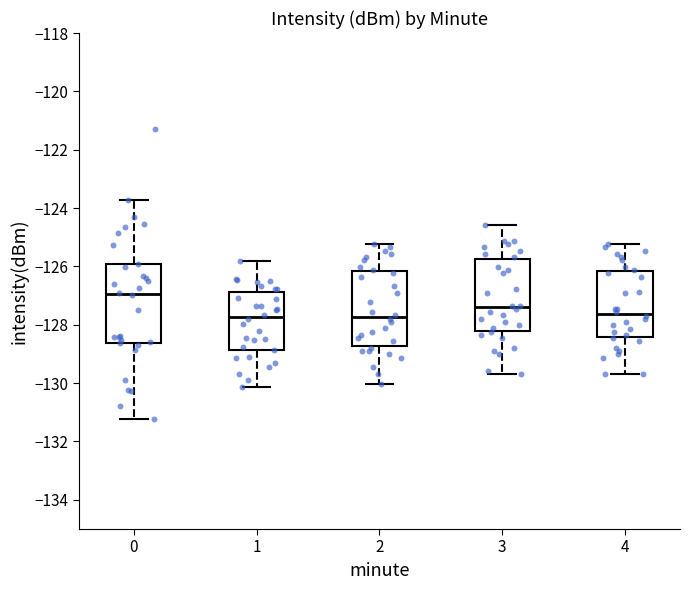

Reading left to right, transcribe this box plot: for each box, give where its median line is, the range the box spans, and where its two whiskers end, as read against the y-axis. The values are not printed on the chart, so give them approximately, as read against the axis.

0: median -127.0, box -128.6 to -126.0, whiskers -131.2 to -123.8
1: median -127.8, box -128.8 to -126.8, whiskers -130.2 to -125.8
2: median -127.8, box -128.8 to -126.2, whiskers -130.0 to -125.2
3: median -127.4, box -128.2 to -125.8, whiskers -129.6 to -124.6
4: median -127.6, box -128.4 to -126.2, whiskers -129.6 to -125.2